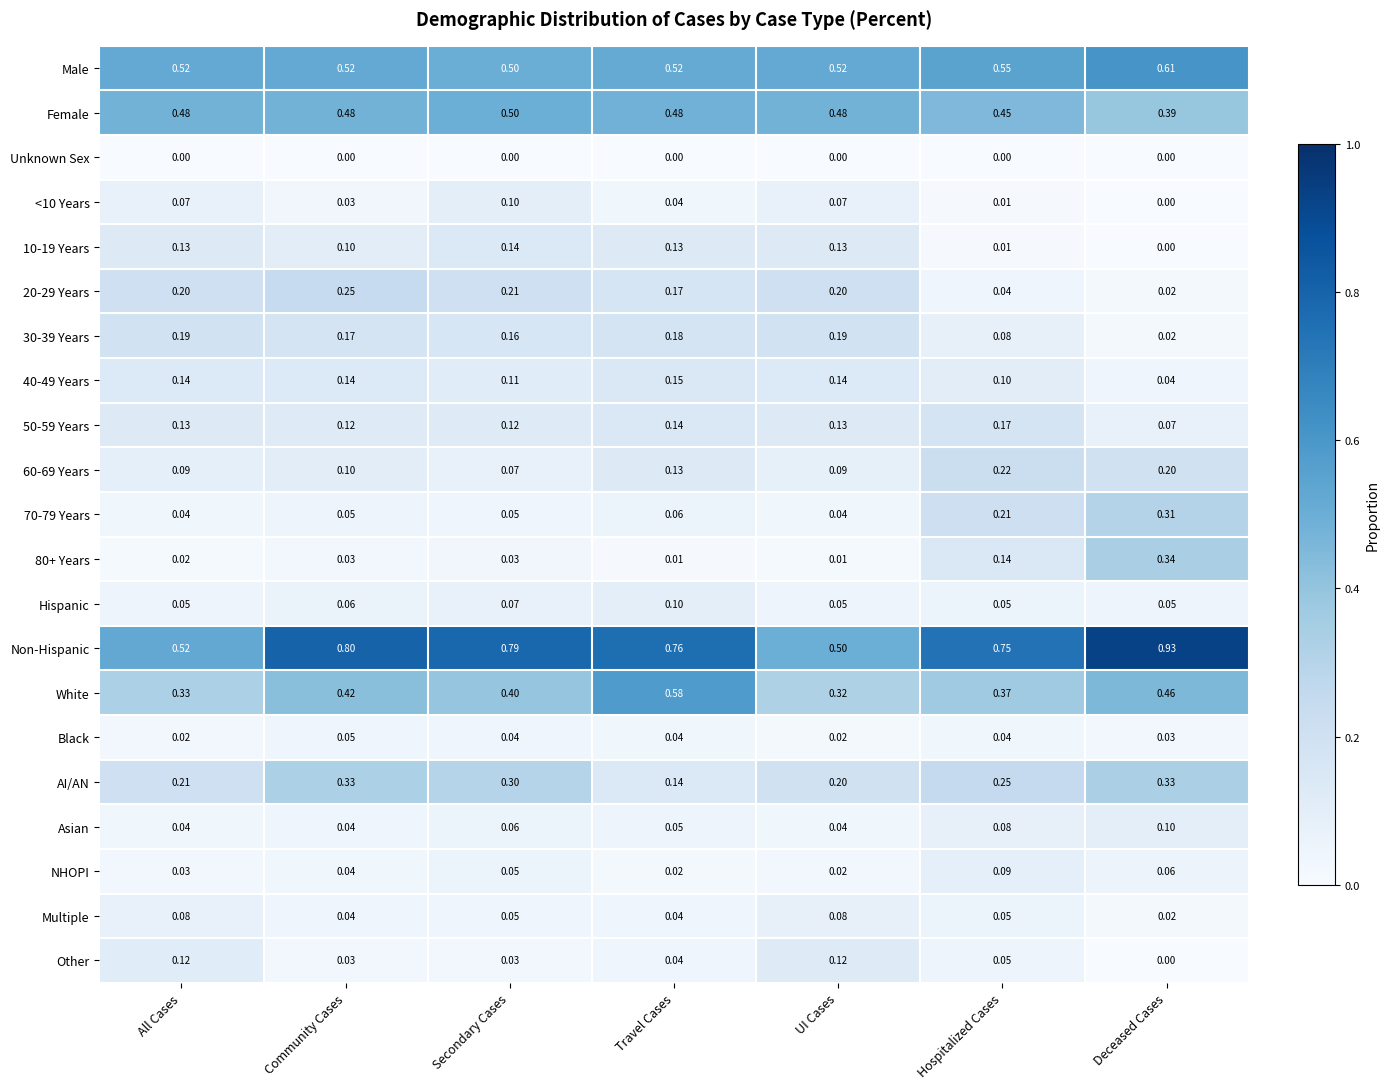

At which category is the sum across all series the highest?

Deceased Cases